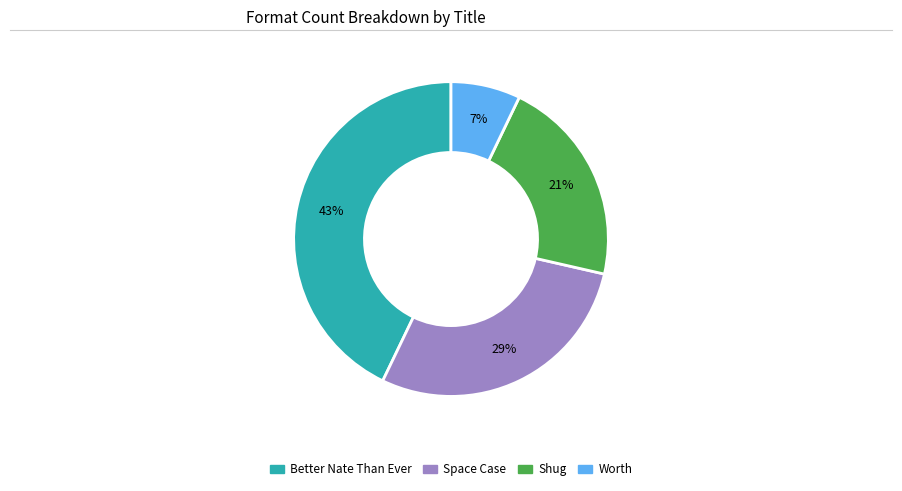

Rank the categories by value from lowest to highest.

Worth, Shug, Space Case, Better Nate Than Ever